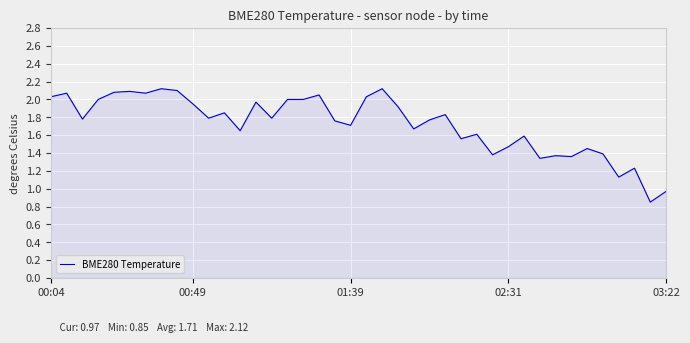

How many interior local peaks (higher than both neighbors) does the data have?

13